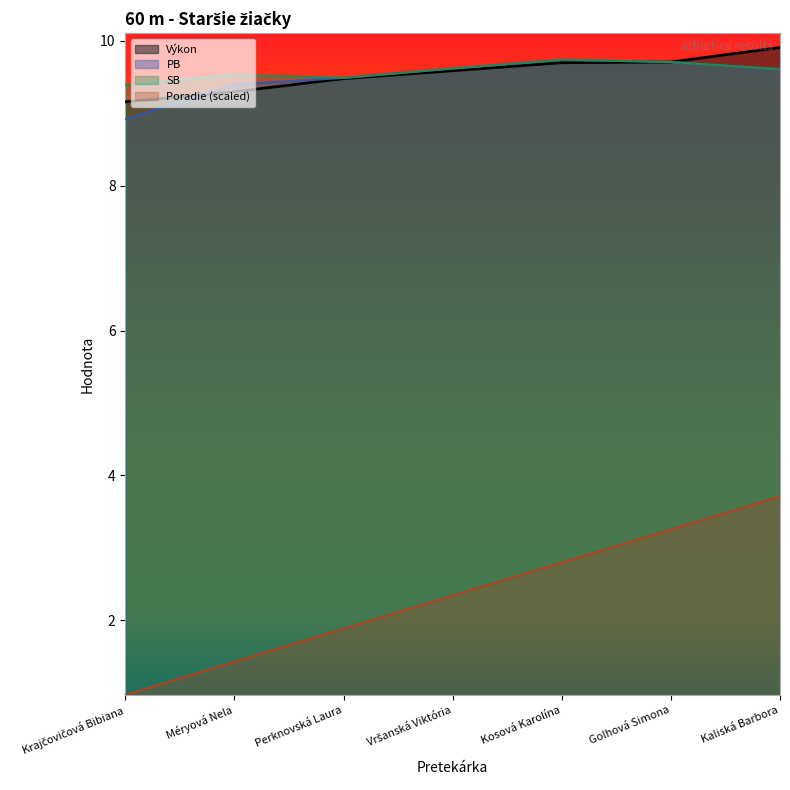

How many lines are shown in the chart?

4